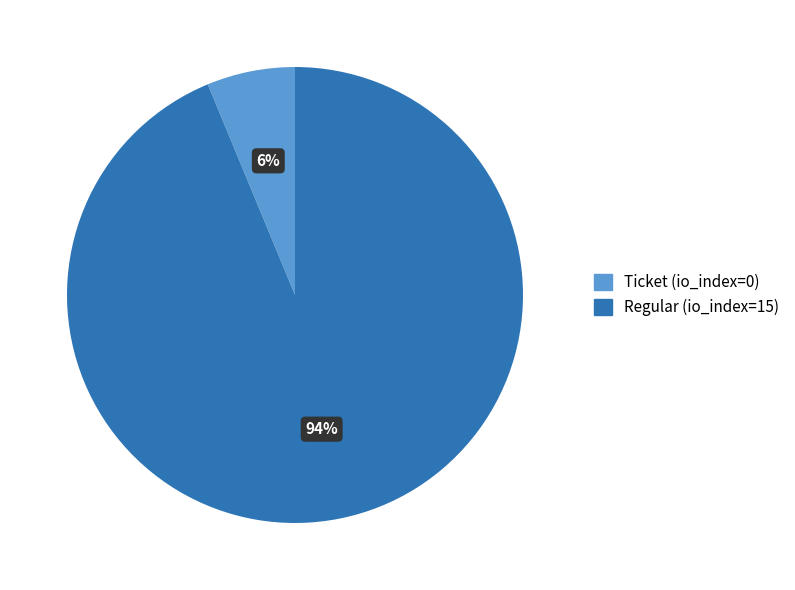

What percentage is the Ticket (io_index=0) slice, to the nearest percent?

6%